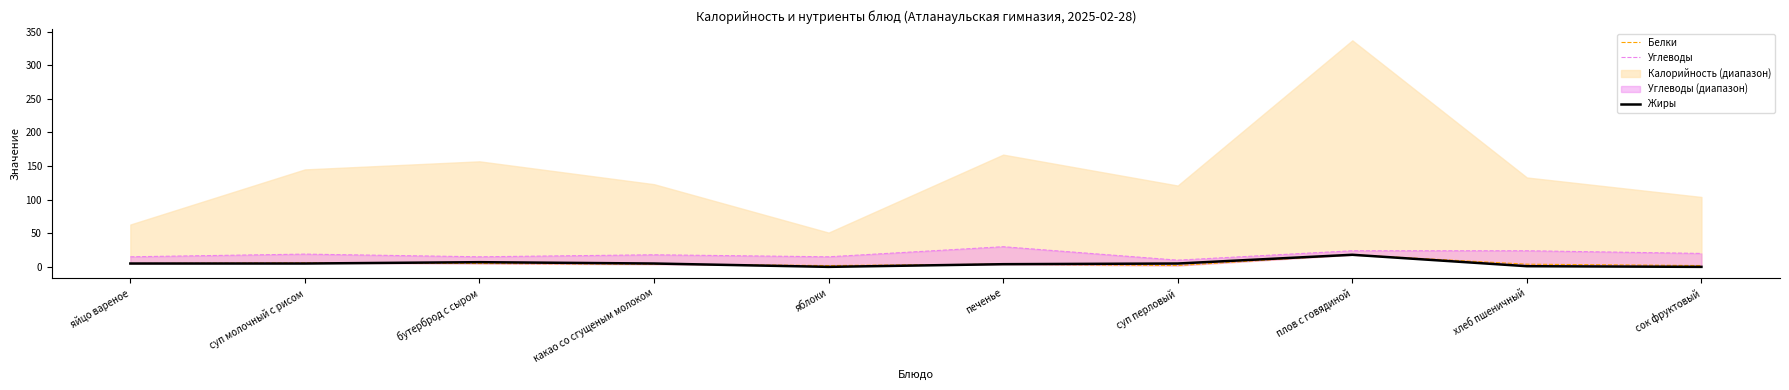

How many interior local valleys does the Углеводы series have?

3